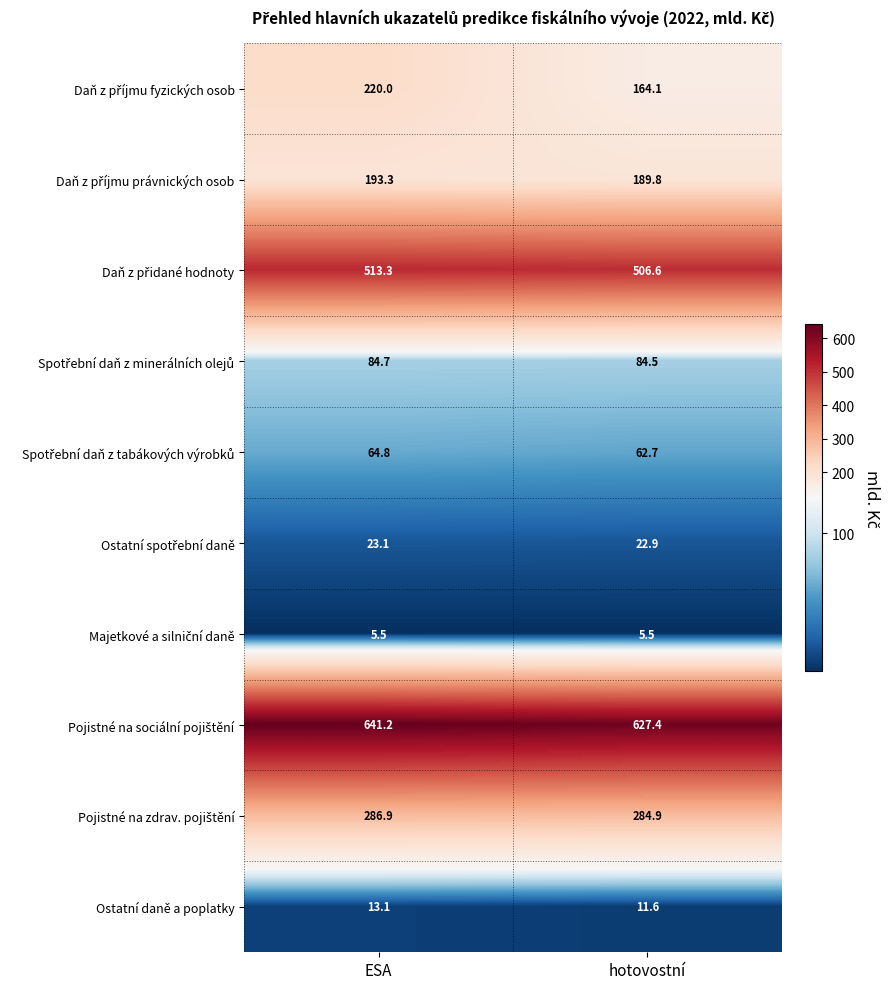

What is the difference between the highest and lowest values at ESA?

635.7